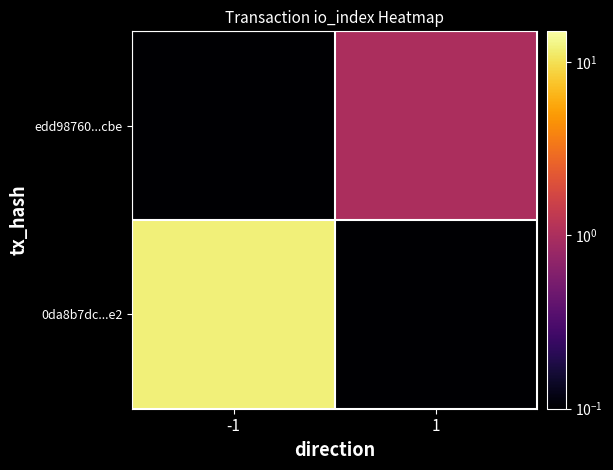

Which series has the widest spread of values?

0da8b7dc...e2